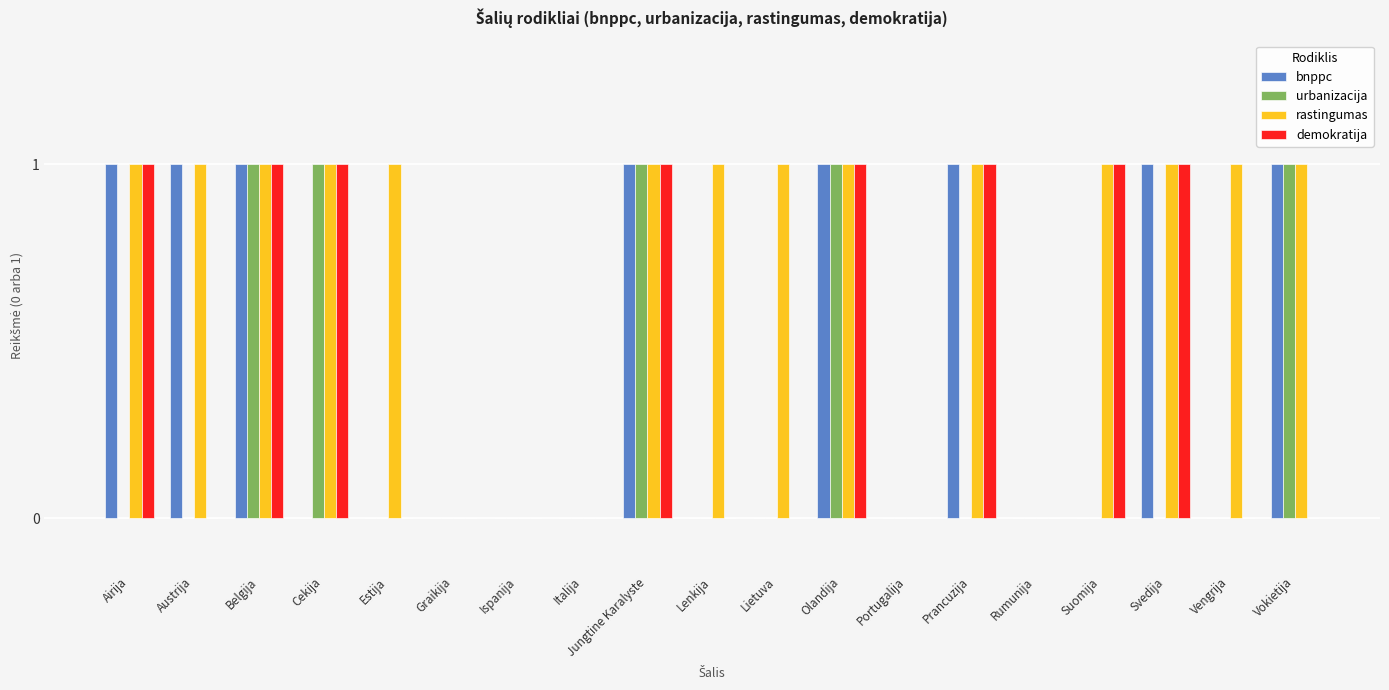

Which series has the largest total across all categories?

rastingumas